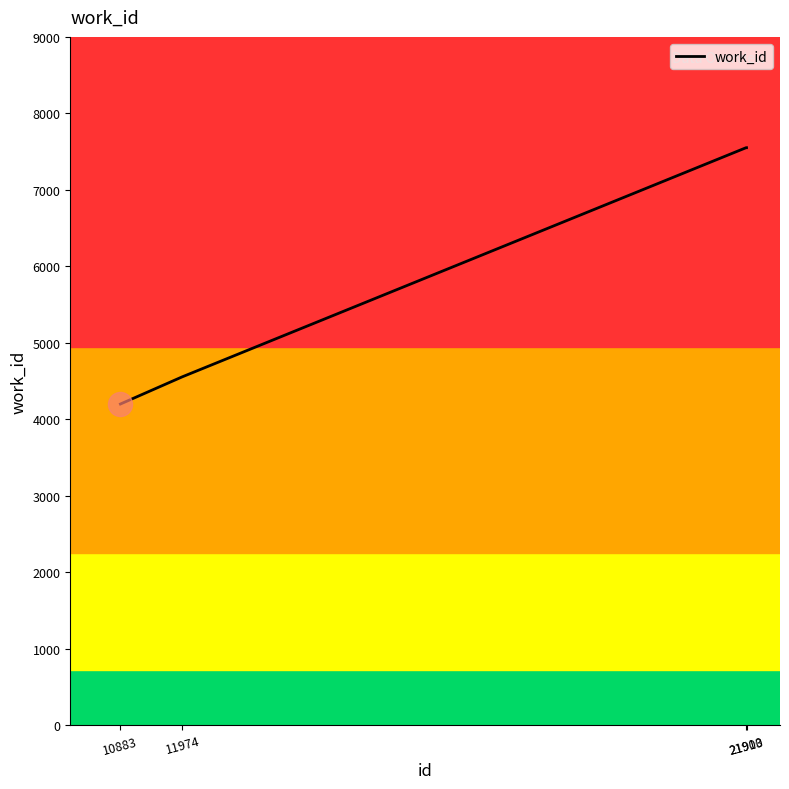

What is the maximum value shown in the chart?

7551